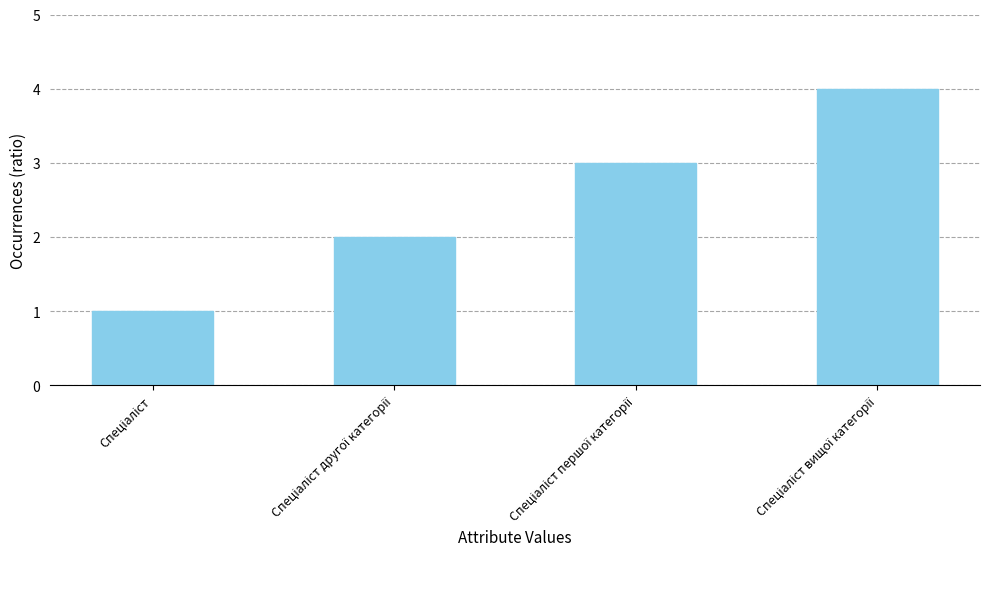

What is the difference between the maximum and minimum values?

3